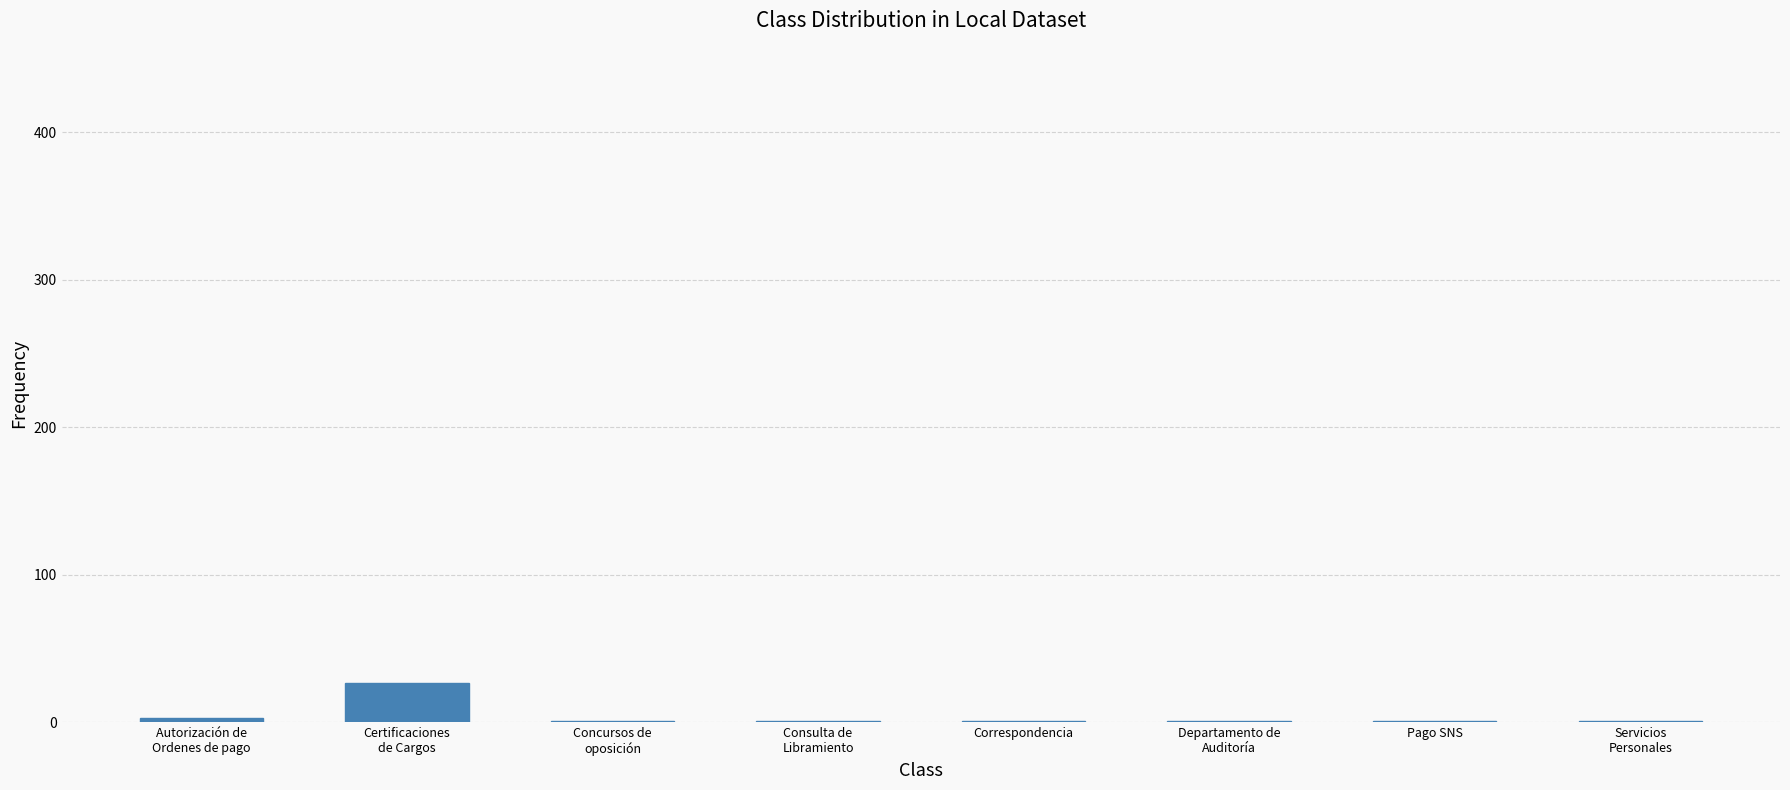

What is the sum of all values?

36